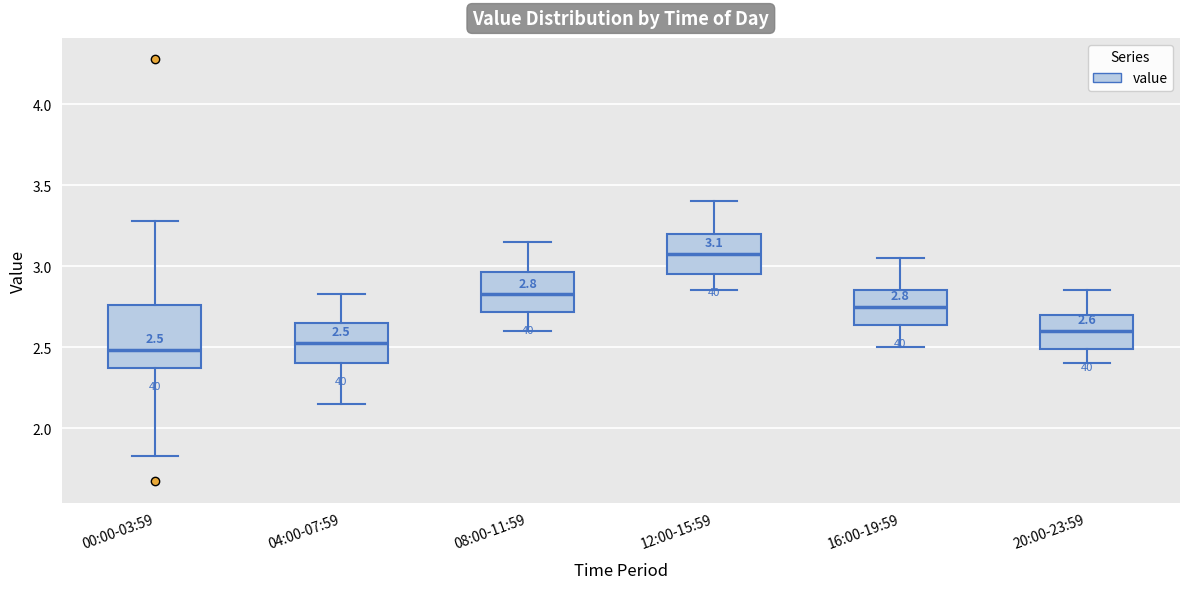

Comparing the boxes themselves (not the whiskers), which one is the tallest?

00:00-03:59